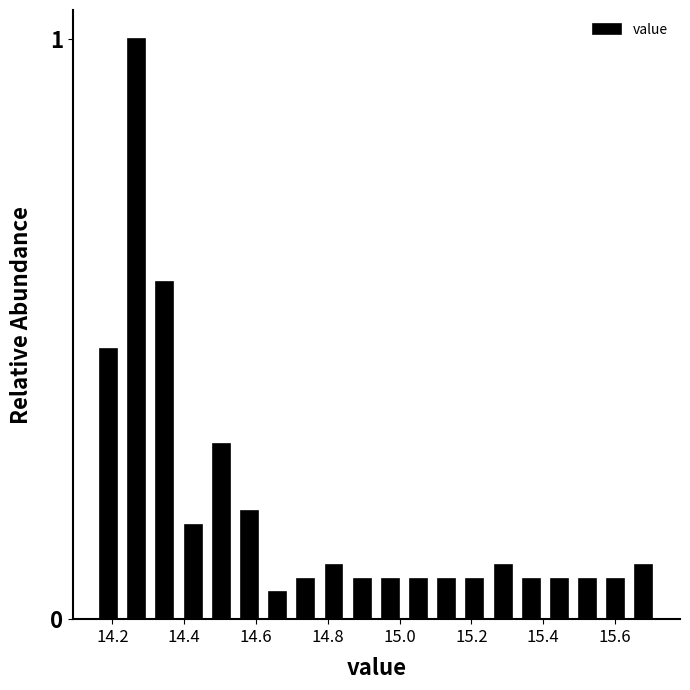

Read against the x-axis, roughly where is the centre of the tallest bar?

14.26